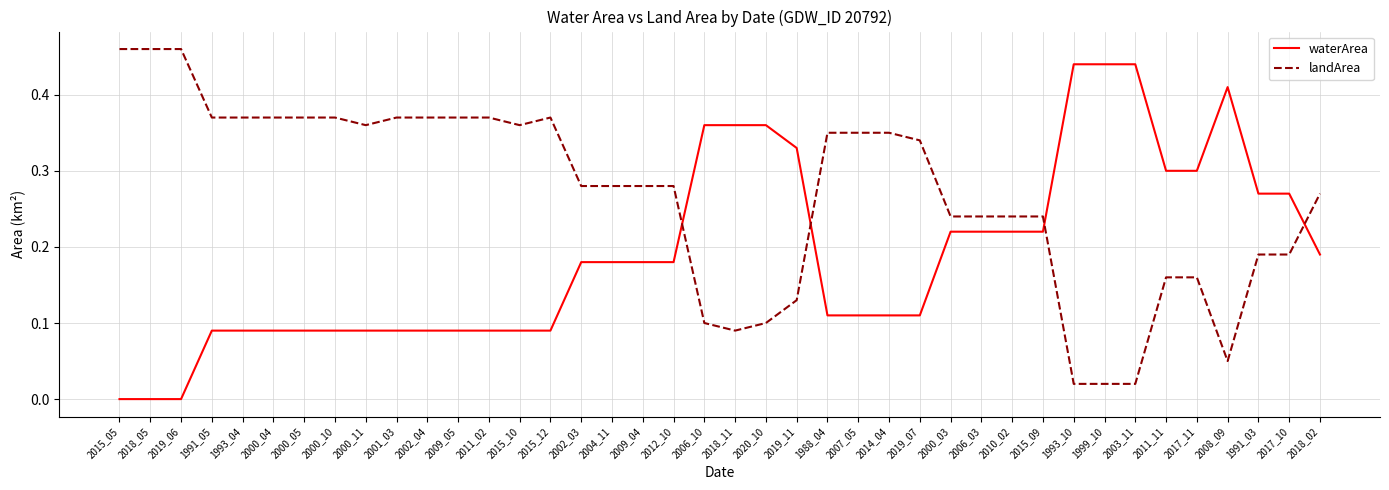

Rank the series at 2003_11 from lowest to highest value.

landArea, waterArea